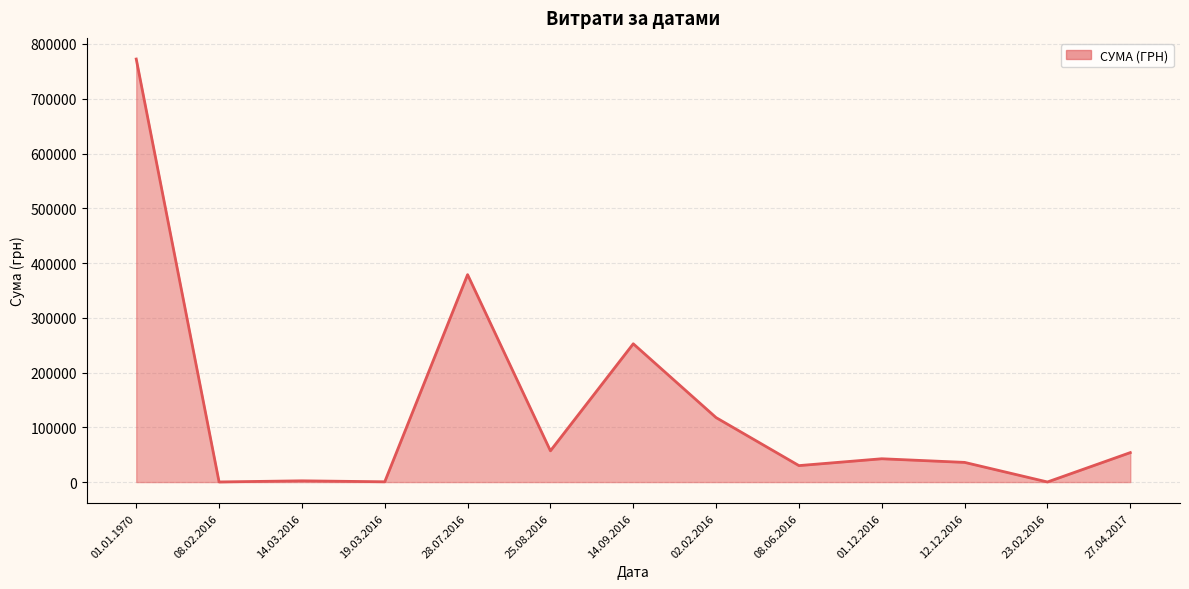

What is the difference between the maximum and minimum values?

772325.8